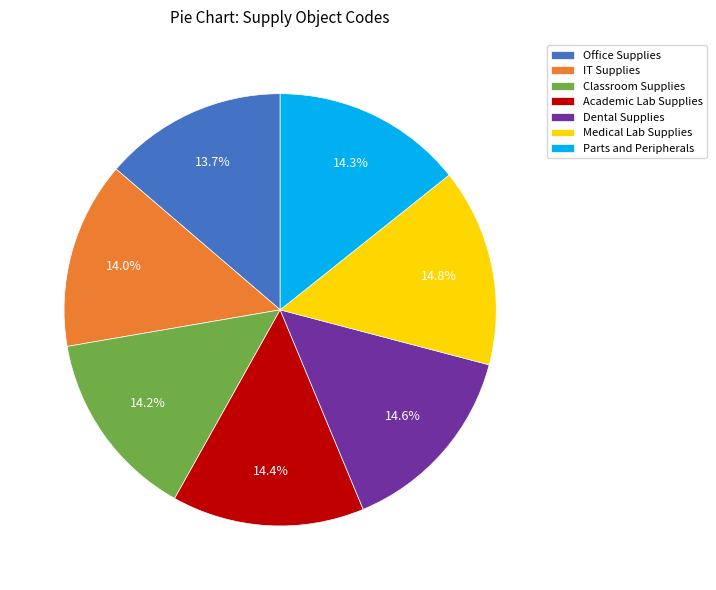

Do Medical Lab Supplies and Academic Lab Supplies together represent more than half of the pie?

No